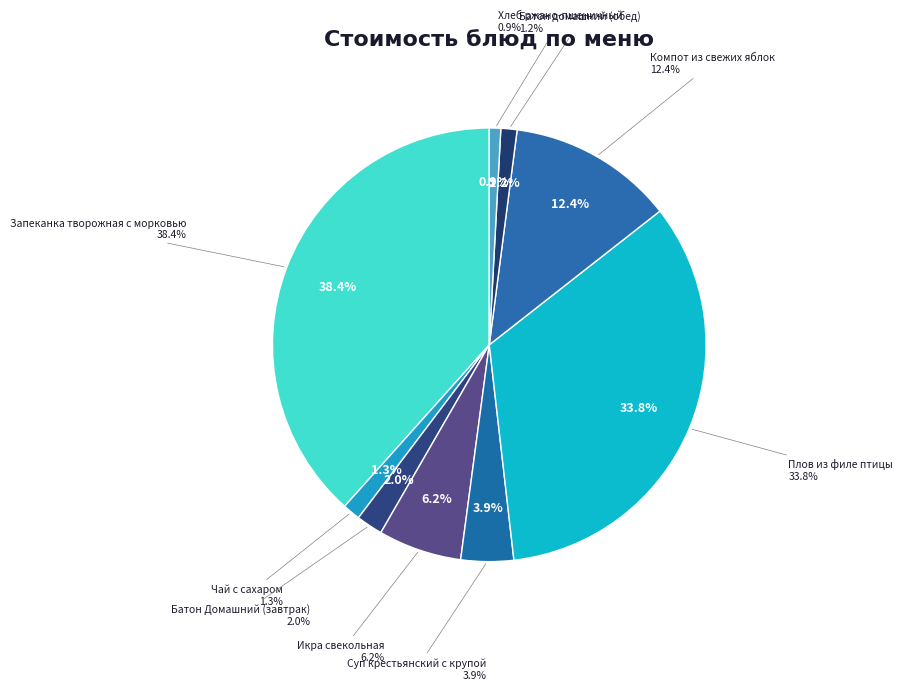

Count the number of slices in the pie.

9